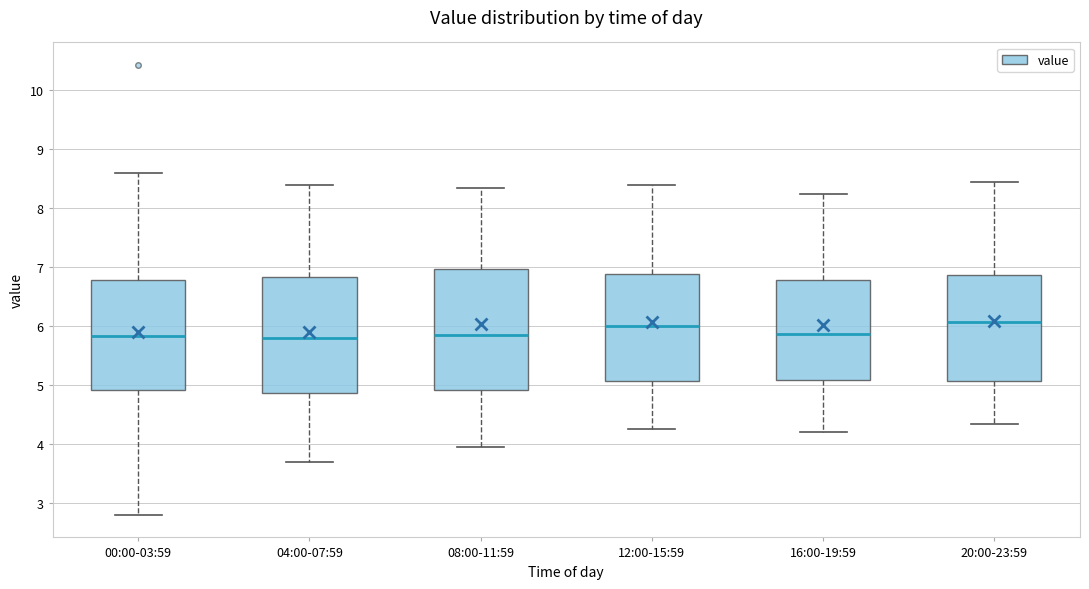

Reading left to right, transcribe this box plot: for each box, give where its median line is, the range the box spans, and where its two whiskers end, as read against the y-axis. The values are not printed on the chart, so give them approximately, as read against the axis.

00:00-03:59: median 5.8, box 4.9 to 6.8, whiskers 2.8 to 8.6
04:00-07:59: median 5.8, box 4.9 to 6.8, whiskers 3.7 to 8.4
08:00-11:59: median 5.9, box 4.9 to 7.0, whiskers 4.0 to 8.4
12:00-15:59: median 6.0, box 5.1 to 6.9, whiskers 4.3 to 8.4
16:00-19:59: median 5.9, box 5.1 to 6.8, whiskers 4.2 to 8.3
20:00-23:59: median 6.1, box 5.1 to 6.9, whiskers 4.4 to 8.5